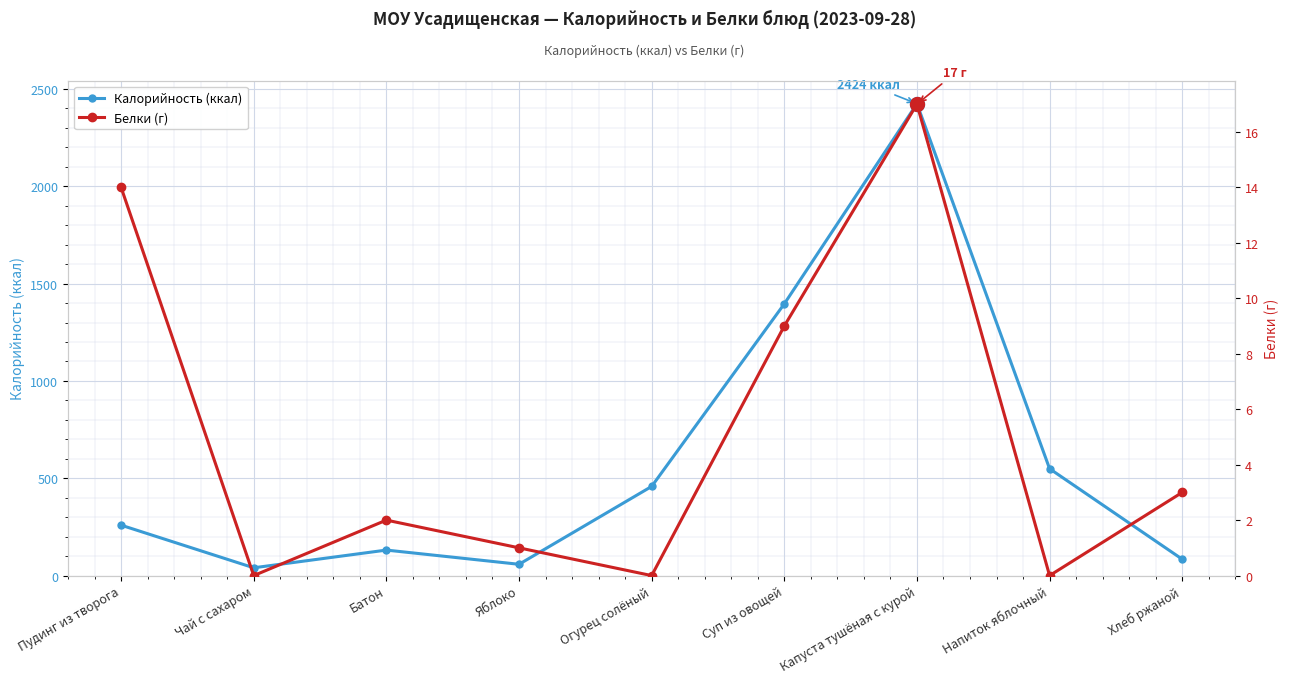

Which series has the widest spread of values?

Калорийность (ккал)